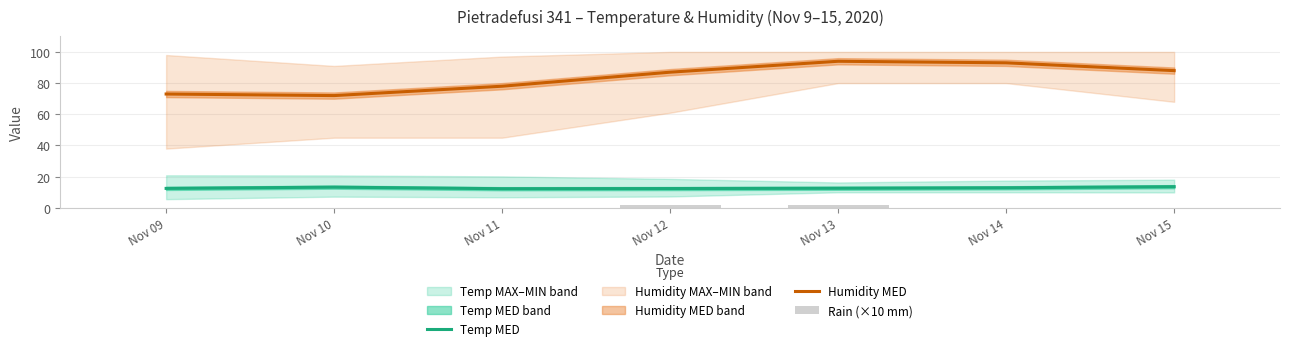

What is the greatest value displayed?

94.0